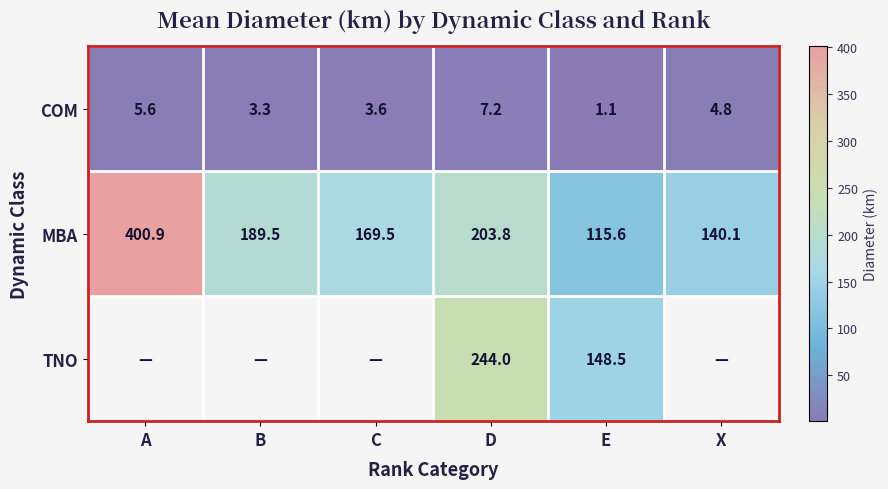

How many categories are shown in the chart?

6